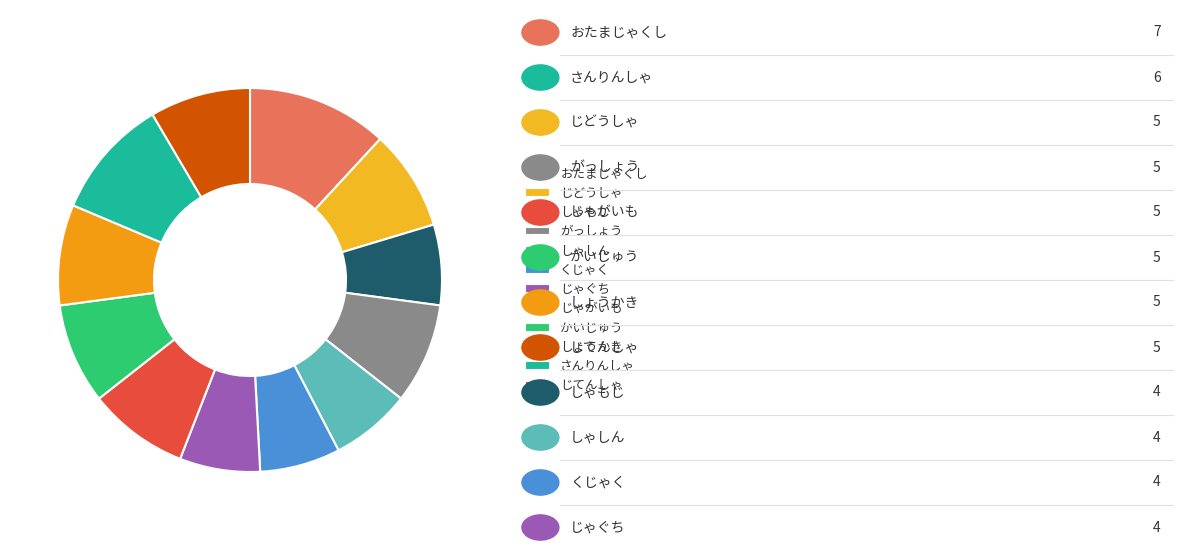

What portion of the pie excludes じてんしゃ?

91.5%